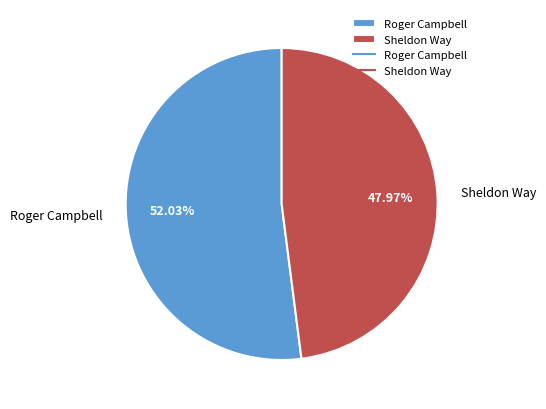

How many segments does this pie chart have?

2